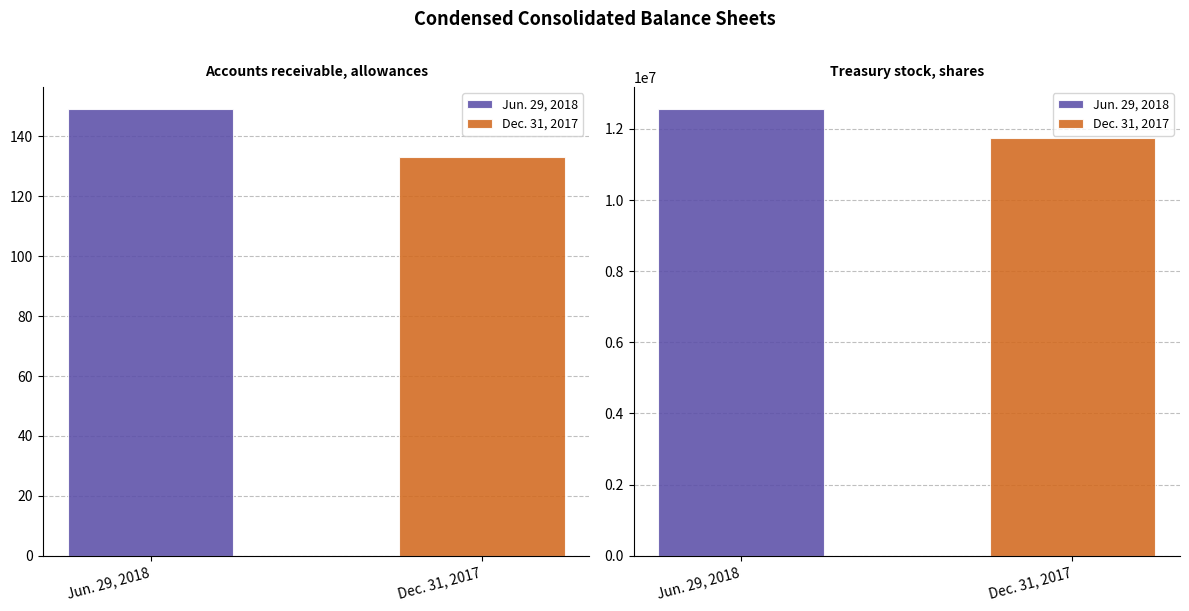

What value does the Jun. 29, 2018 series have at Treasury stock, shares?

12545730